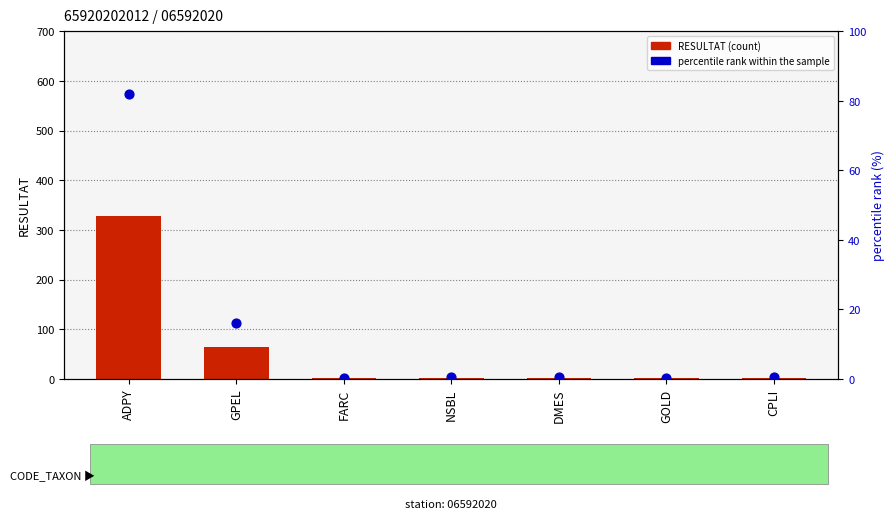

What are all the series names shown in the legend?

RESULTAT (count), percentile rank within the sample